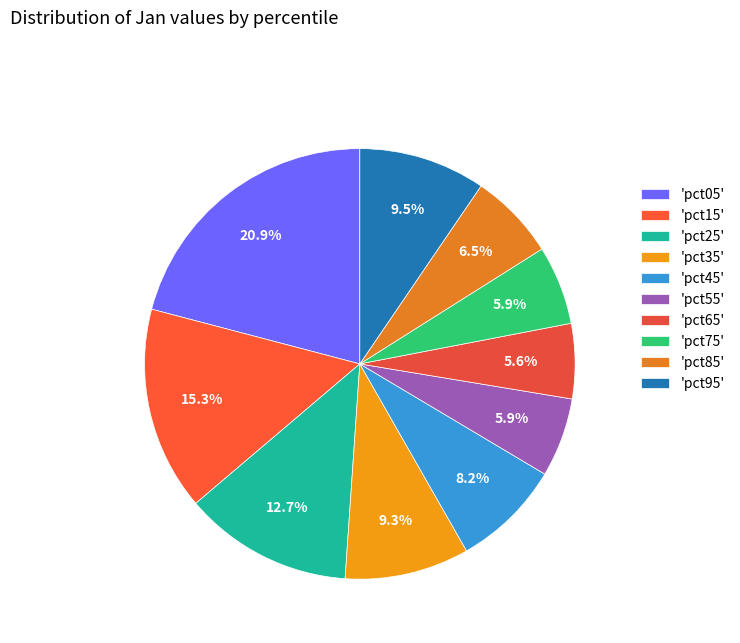

How many segments does this pie chart have?

10